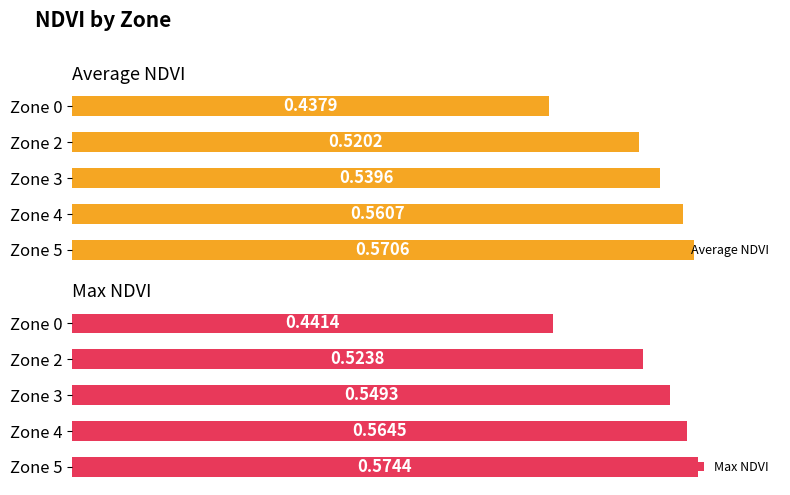

What is the value of the Average NDVI bar at the 3rd from the left?

0.5